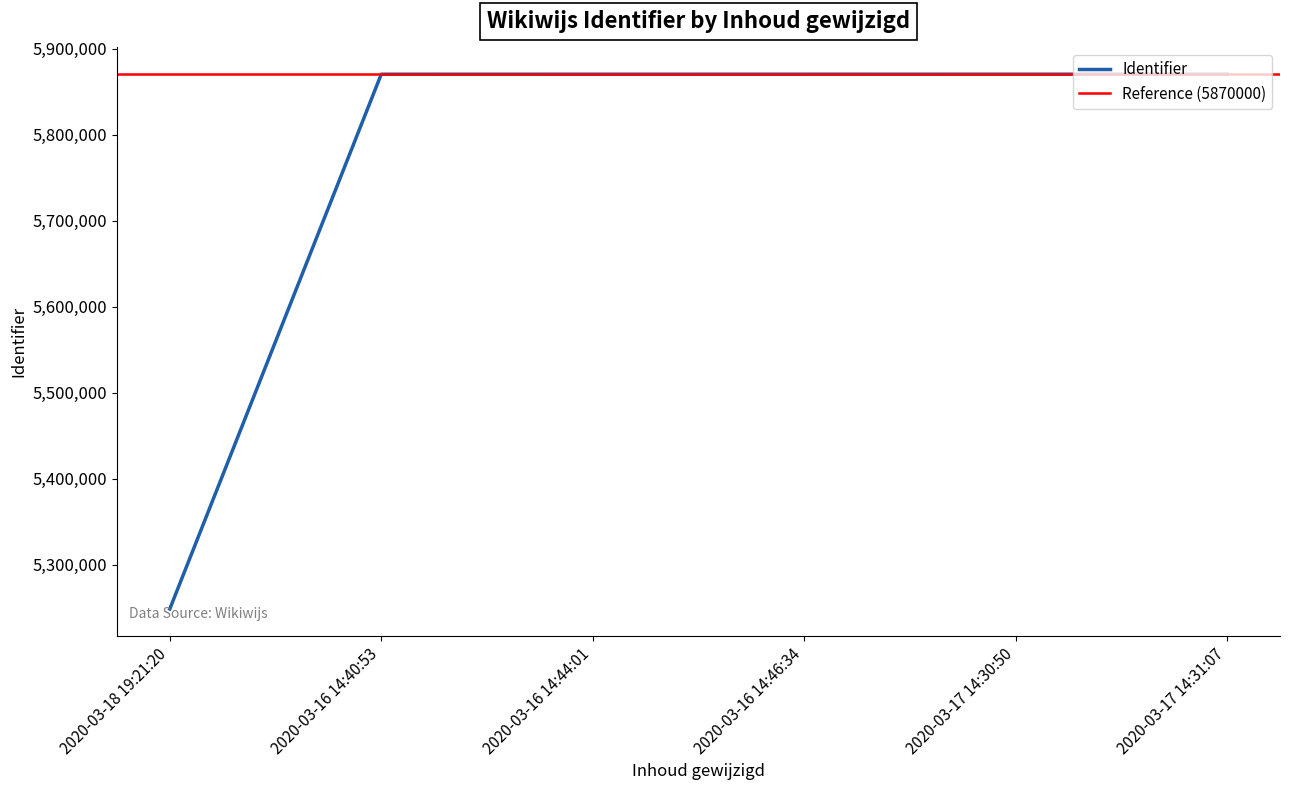

List the labels in order of value, largest first.

2020-03-17 14:31:07, 2020-03-17 14:30:50, 2020-03-16 14:46:34, 2020-03-16 14:44:01, 2020-03-16 14:40:53, 2020-03-18 19:21:20